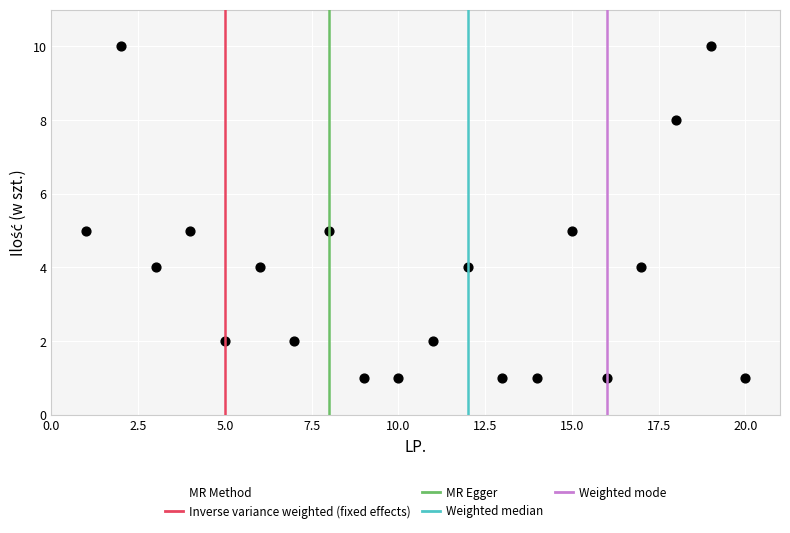

What is the range of Y values (max minus min)?

9